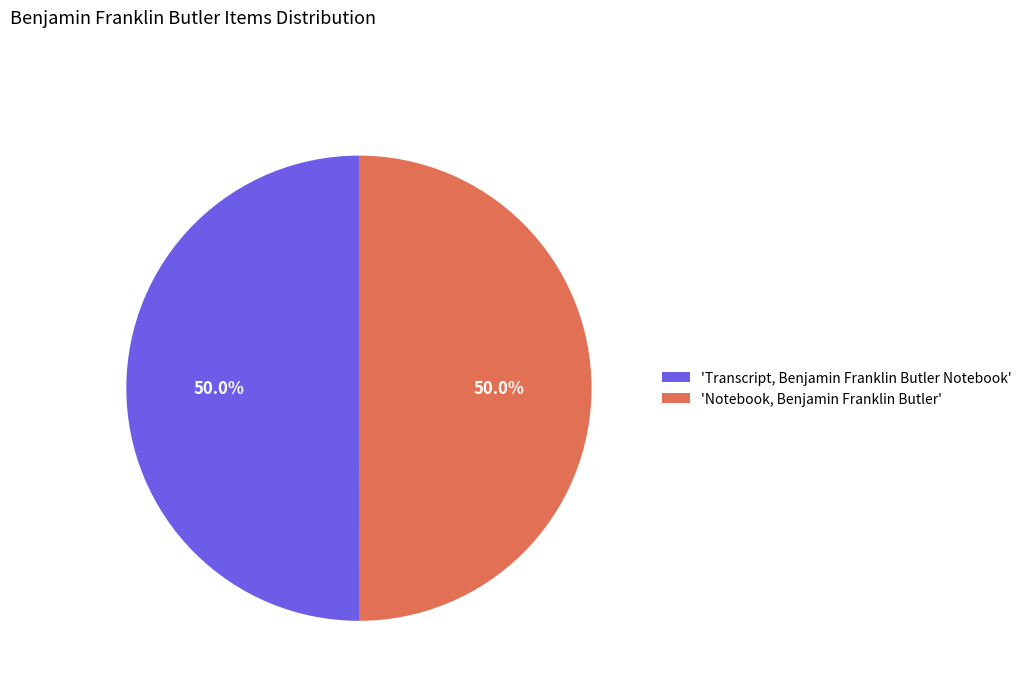

What is the ratio of the value at 'Transcript, Benjamin Franklin Butler Notebook' to the value at 'Notebook, Benjamin Franklin Butler'?

1.0